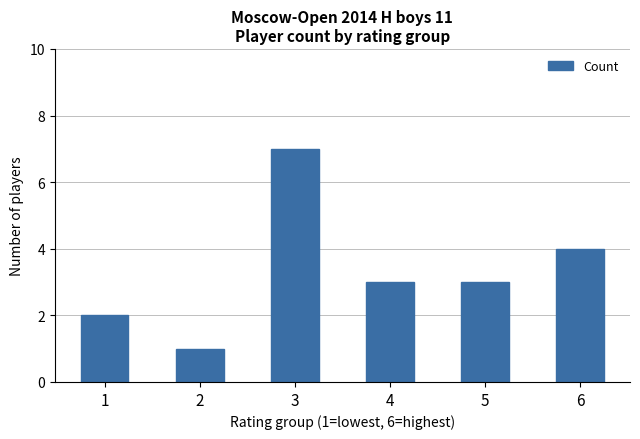

What value does the data have at 6?

4